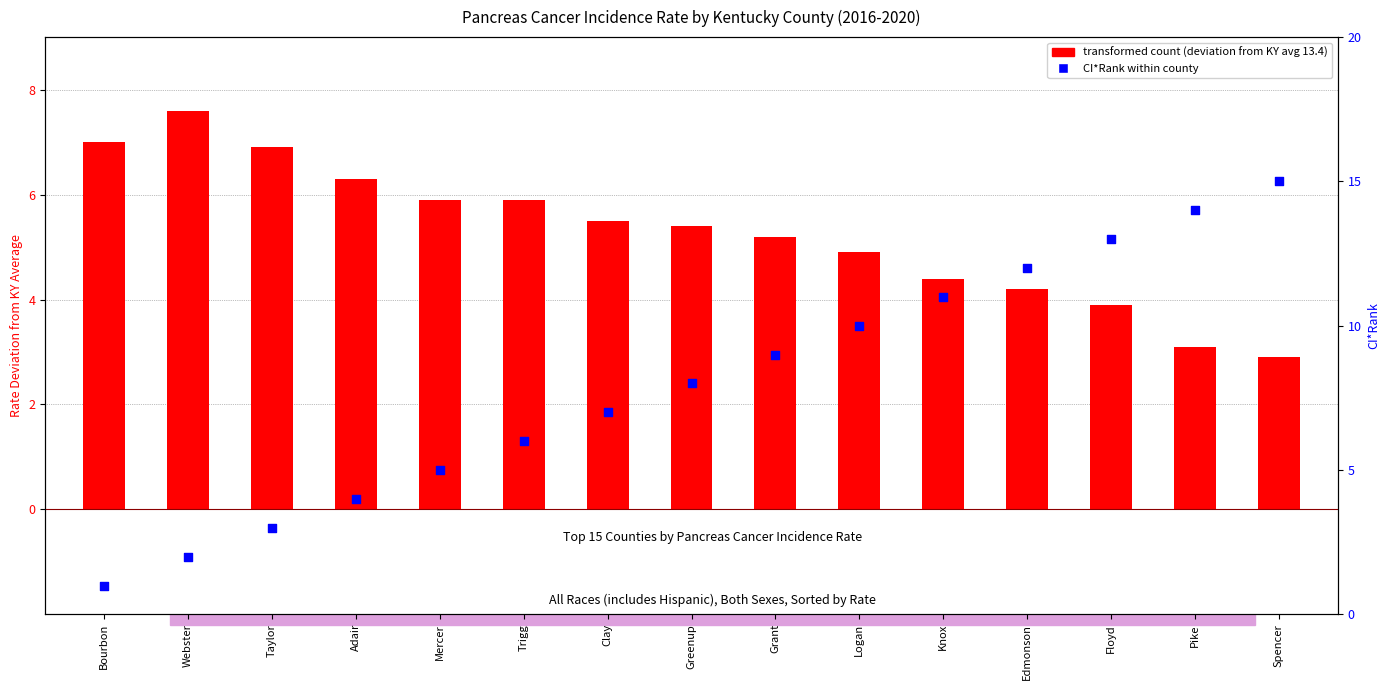

Which series reaches the minimum Y coordinate?

CI*Rank